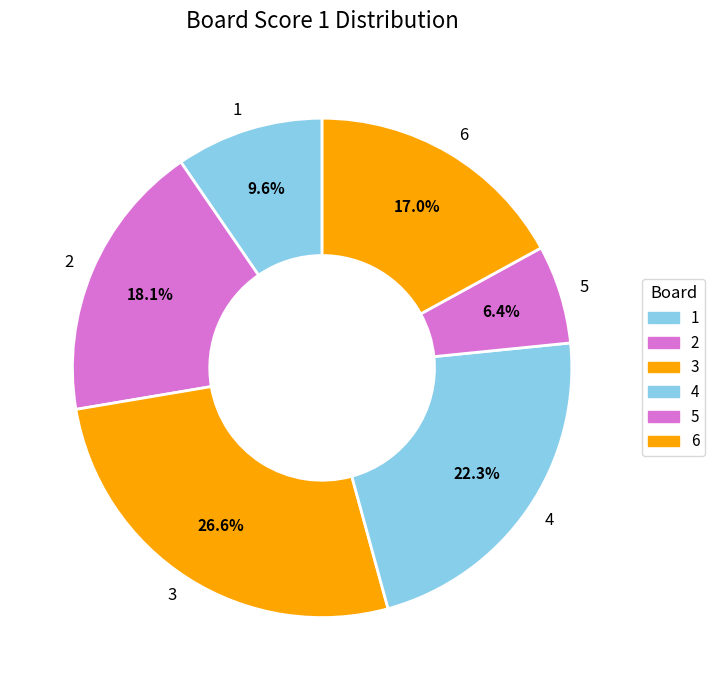

Between 6 and 3, which is larger?

3